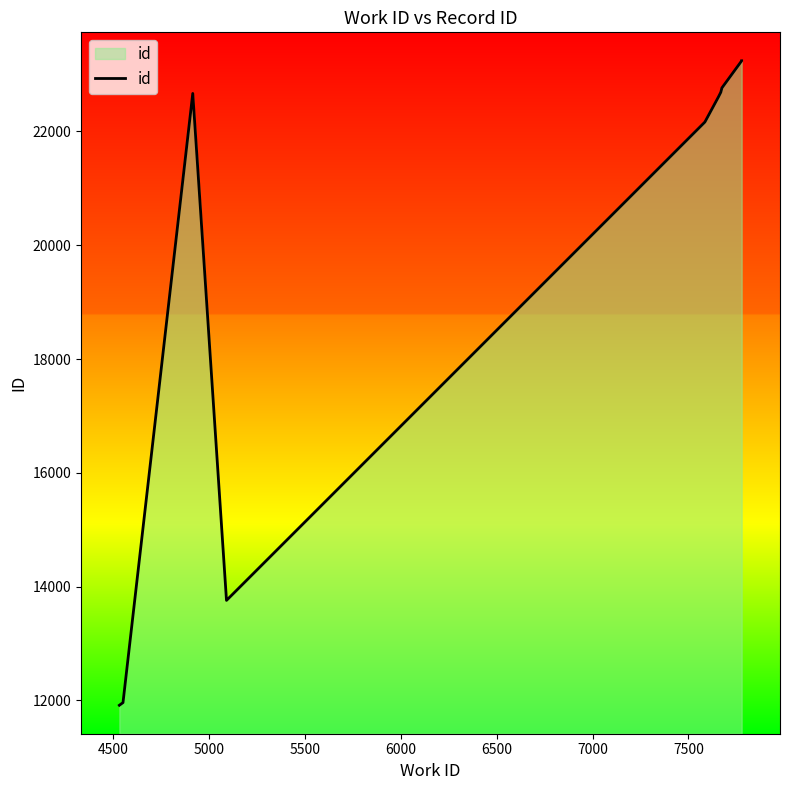

True or false: the data has more than 1 interior local peaks.

False